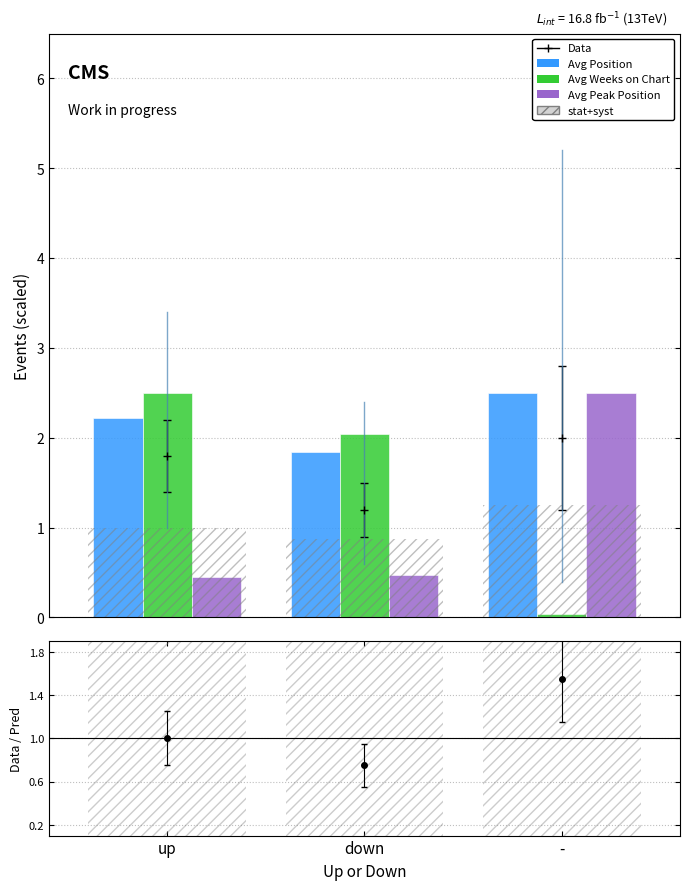

At how many categories does at least one series exceed 1?

3